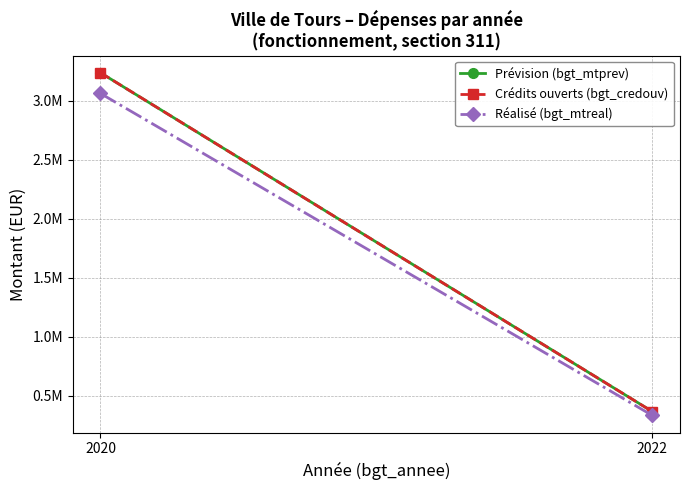

What are all the series names shown in the legend?

Prévision (bgt_mtprev), Crédits ouverts (bgt_credouv), Réalisé (bgt_mtreal)